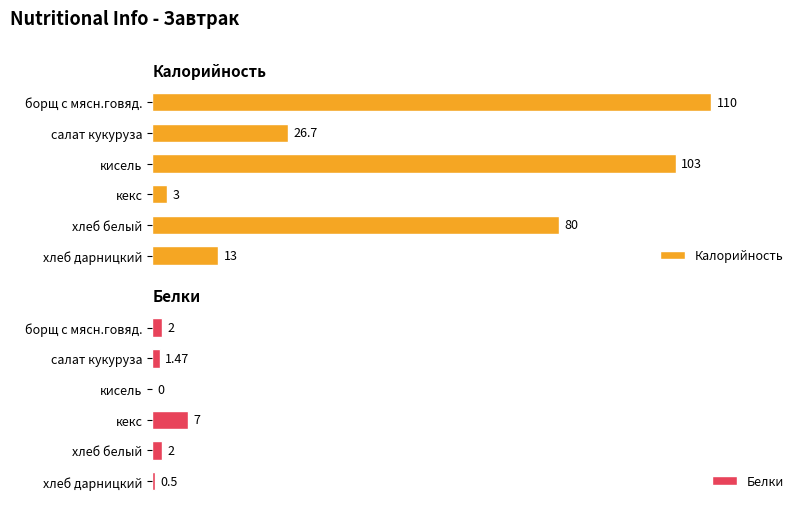

How many groups of bars are there?

6